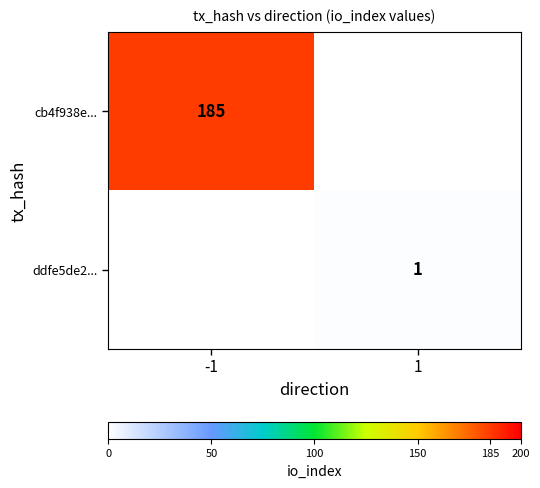

The value of cb4f938e... at -1 is 185. True or false?

True